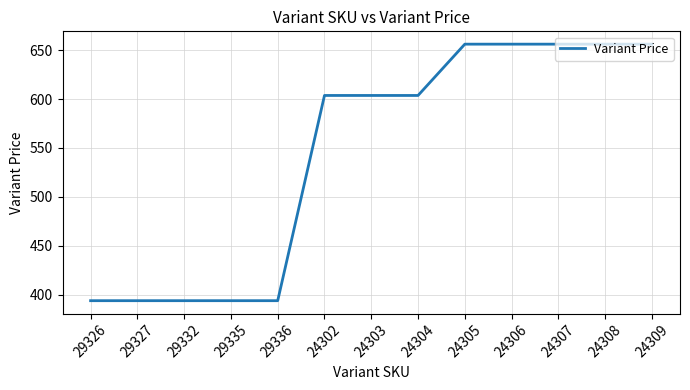

What is the difference between the maximum and minimum values?

262.5